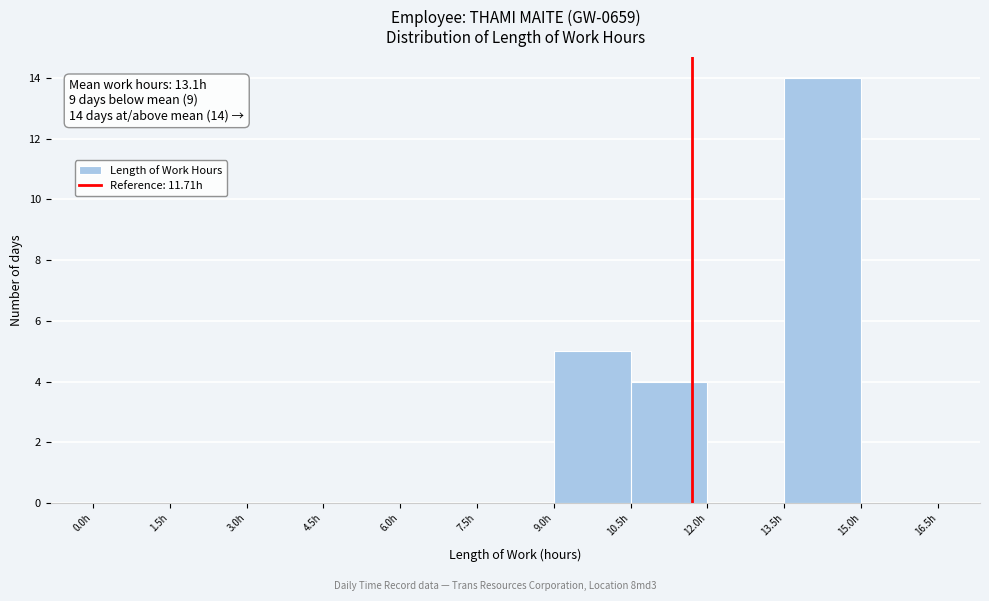

Which range on the x-axis has the tallest bar?

13.5 to 15.0